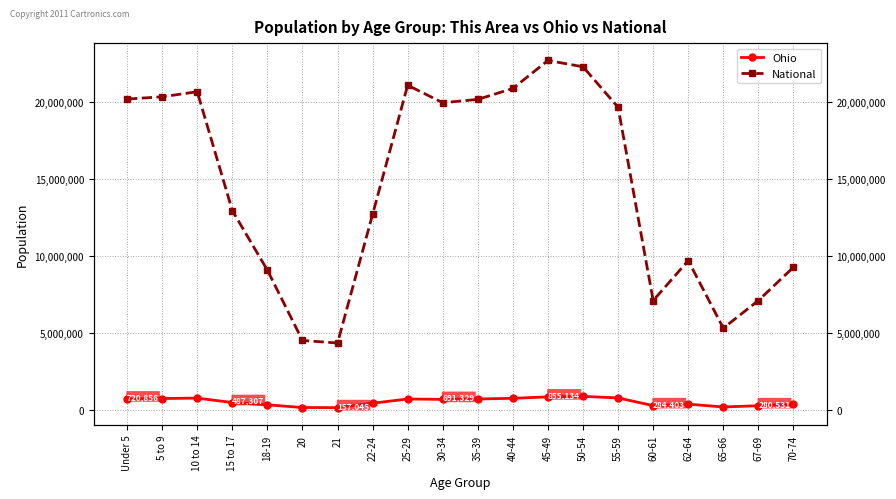

Which series has the widest spread of values?

National